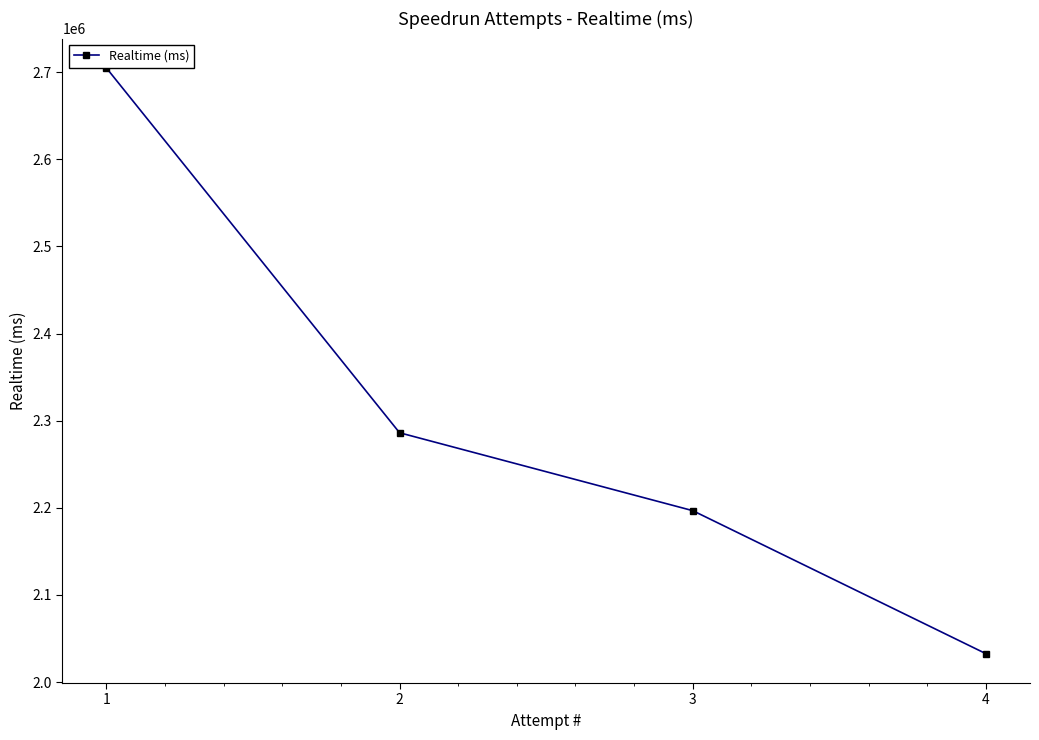

Rank the categories by value from highest to lowest.

1, 2, 3, 4